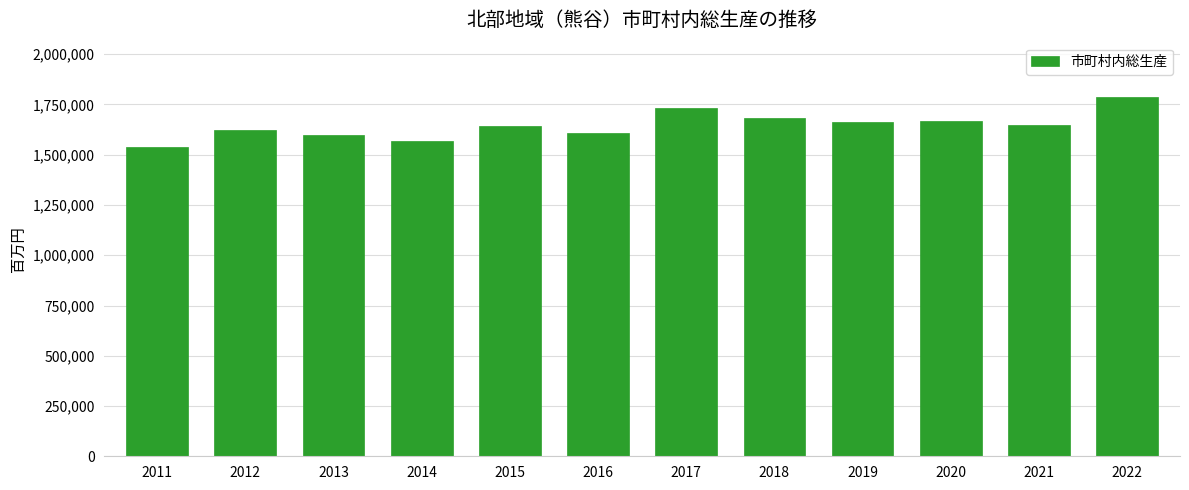

Read the value at 2020, to the nearest 10.

1669920